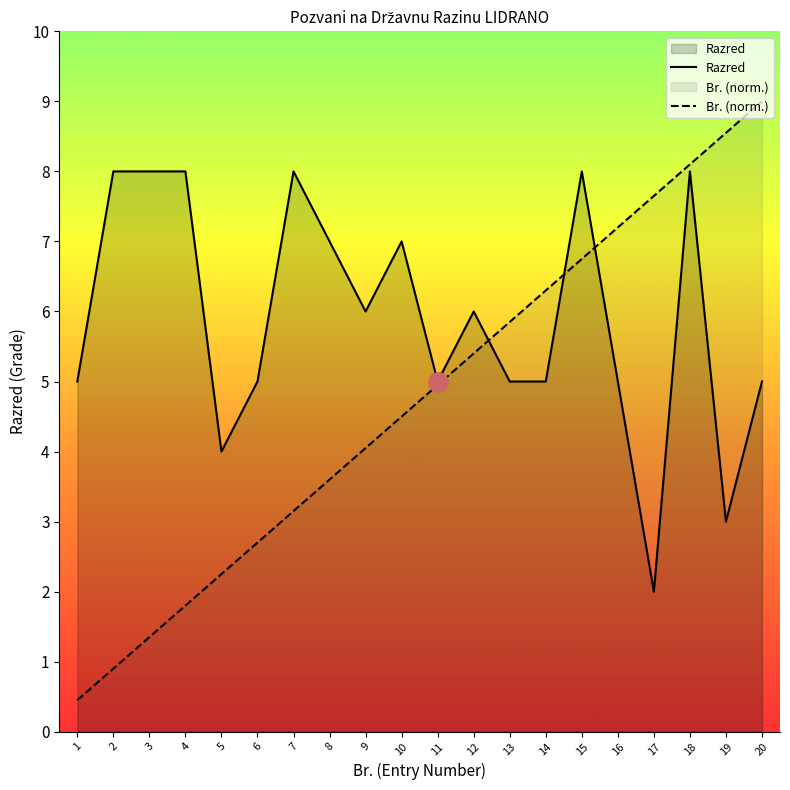

Read the Razred value at 12.

6.0